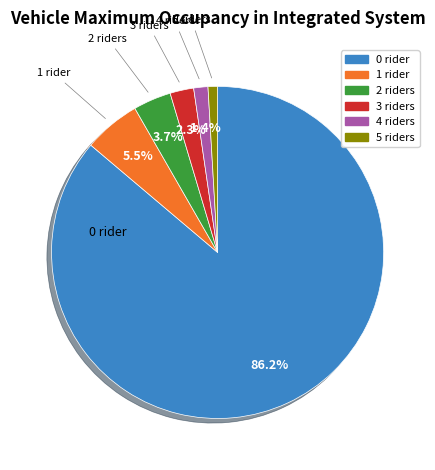

What is the ratio of the value at 4 riders to the value at 2 riders?

0.4